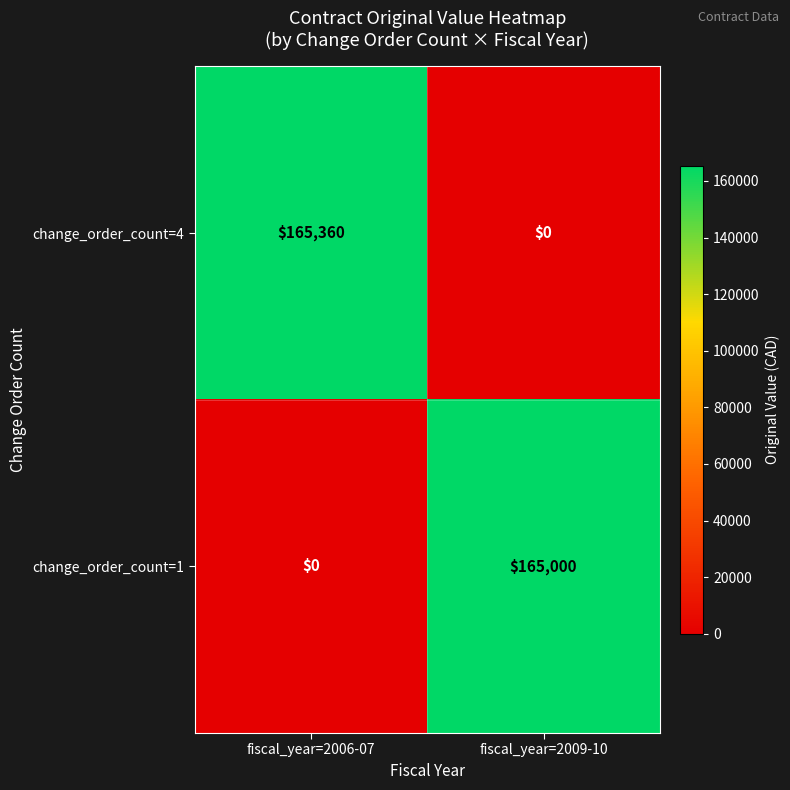

True or false: change_order_count=1 has a value of -64573 at fiscal_year=2006-07.

False